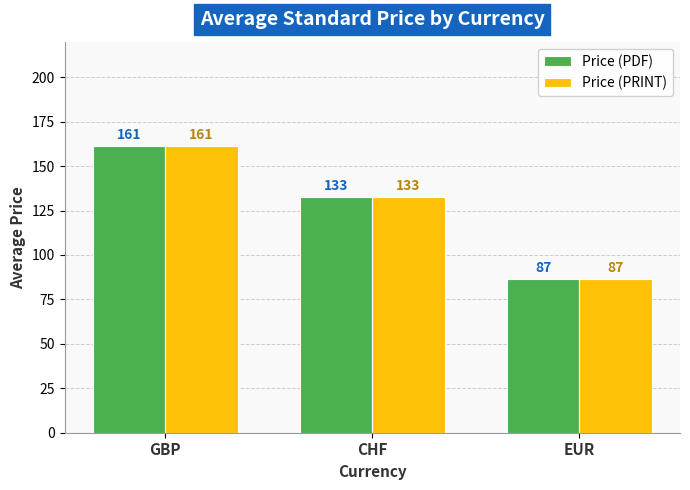

At how many categories does at least one series exceed 114?

2